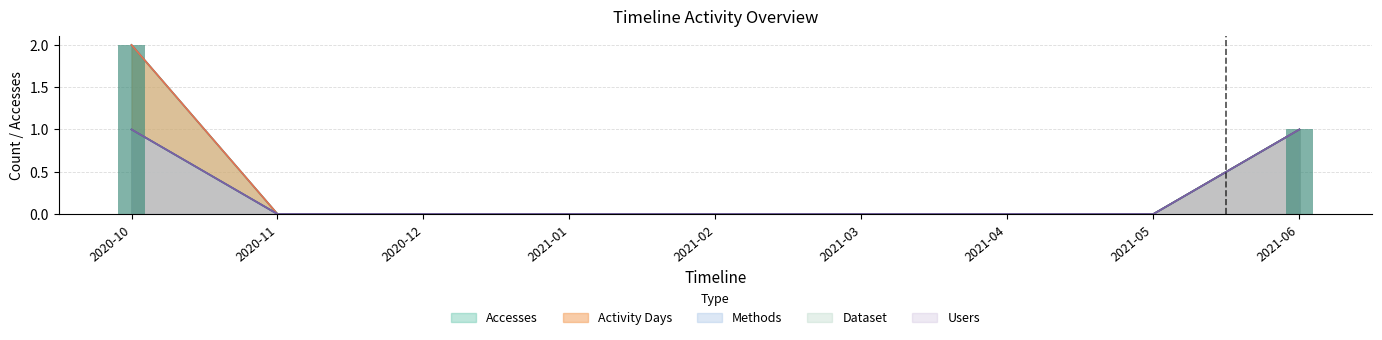

At which category is the sum across all series the highest?

2020-10